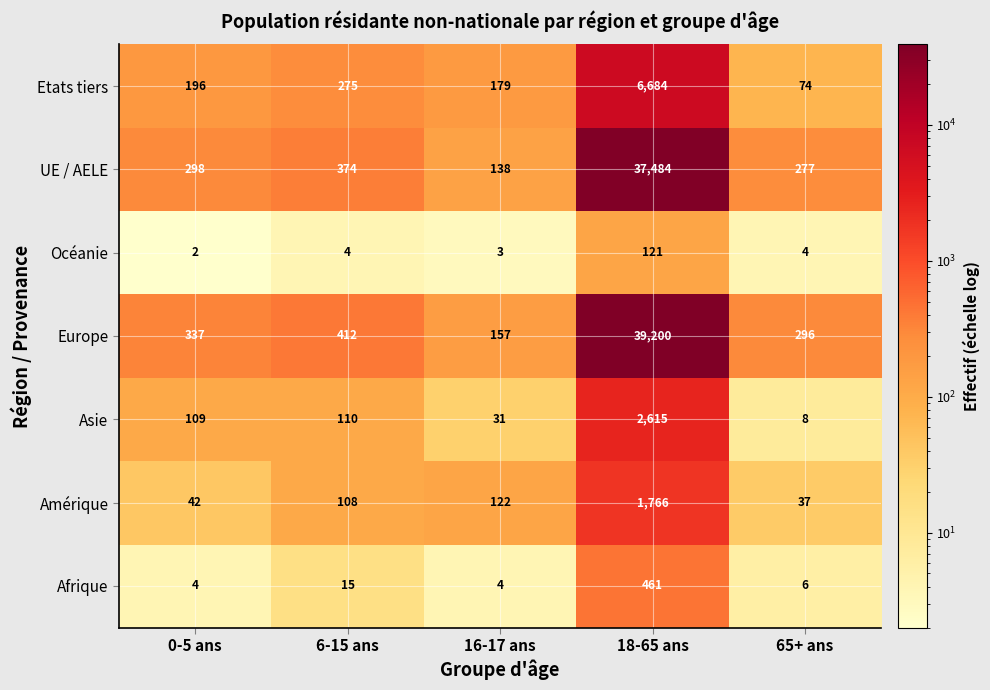

What is the difference between the maximum and second lowest values in the UE / AELE series?

37207